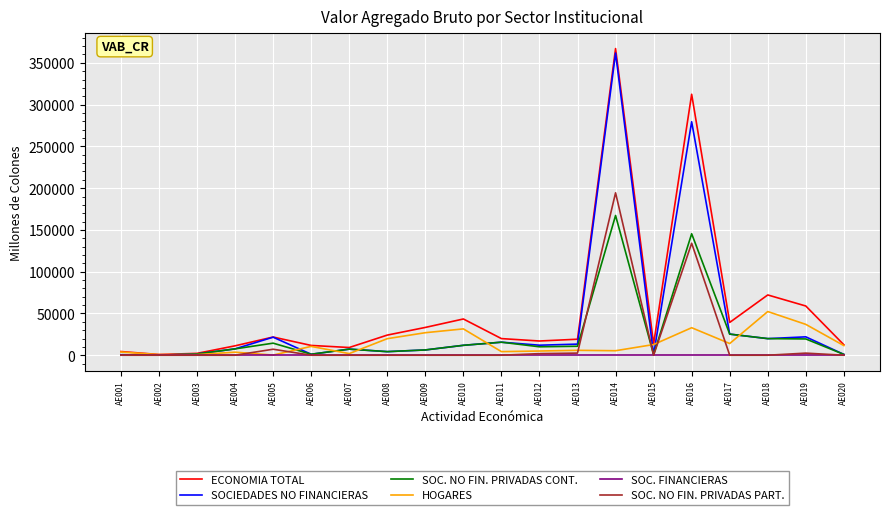

At which label is ECONOMIA TOTAL closest to 183968?

AE018